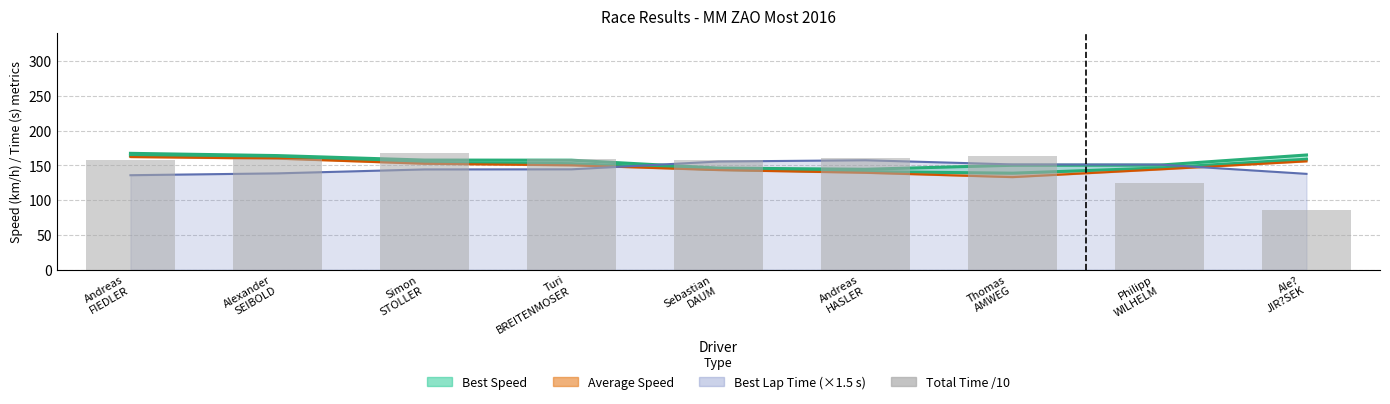

Reading right to left, transcribe all the data shown in this chart.

85.9	124.4	163.8	161.2	157.7	159.0	167.2	159.9	157.4